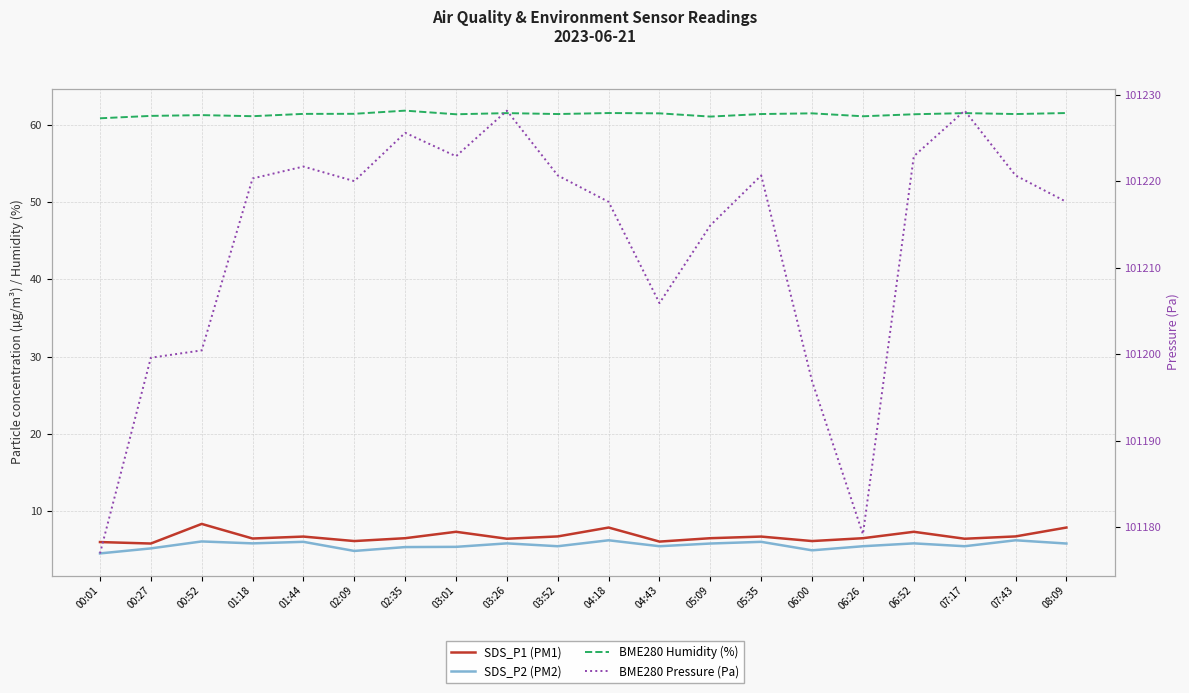

Rank the series at 00:01 from highest to lowest value.

BME280 Pressure (Pa), BME280 Humidity (%), SDS_P1 (PM1), SDS_P2 (PM2)